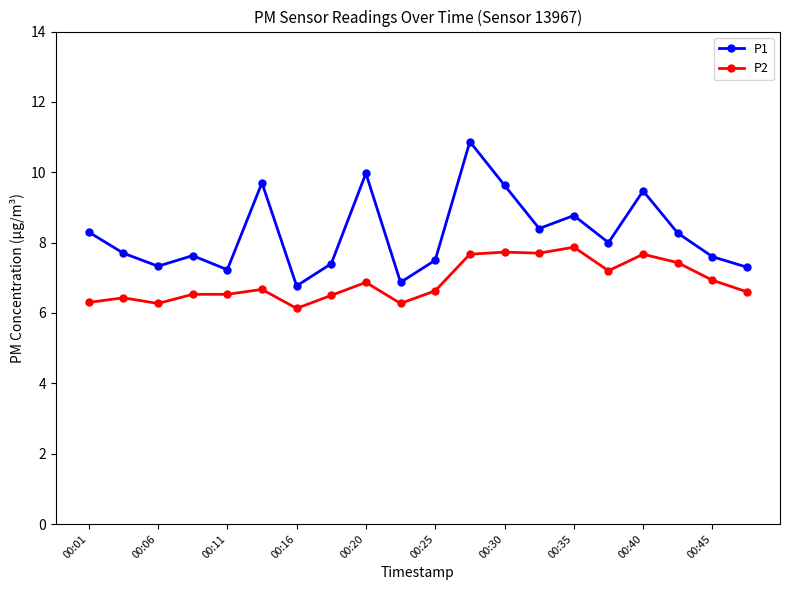

What is the lowest value of the P2 series?

6.1